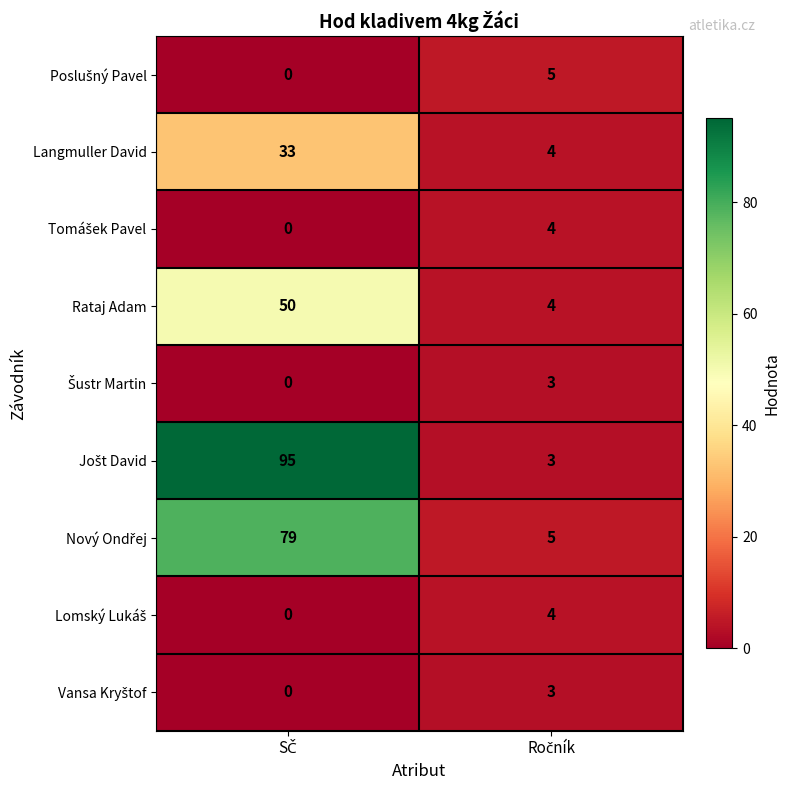

What is the maximum value shown in the chart?

95